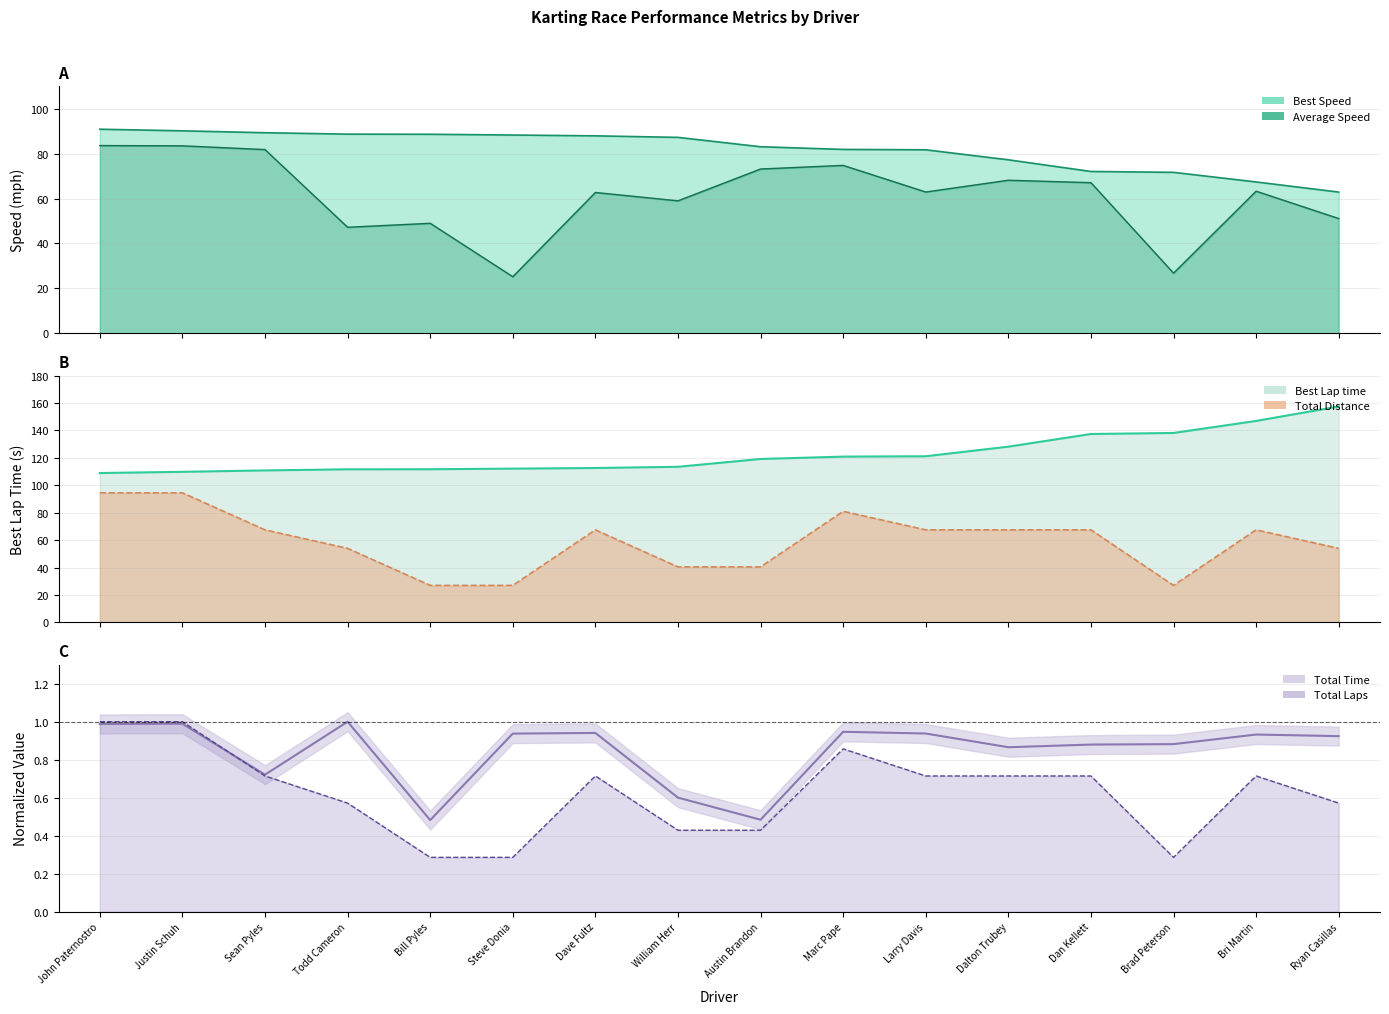

What are all the series names shown in the legend?

Total Laps, Best Lap time, Best Speed, Average Speed, Total Time, Total Distance